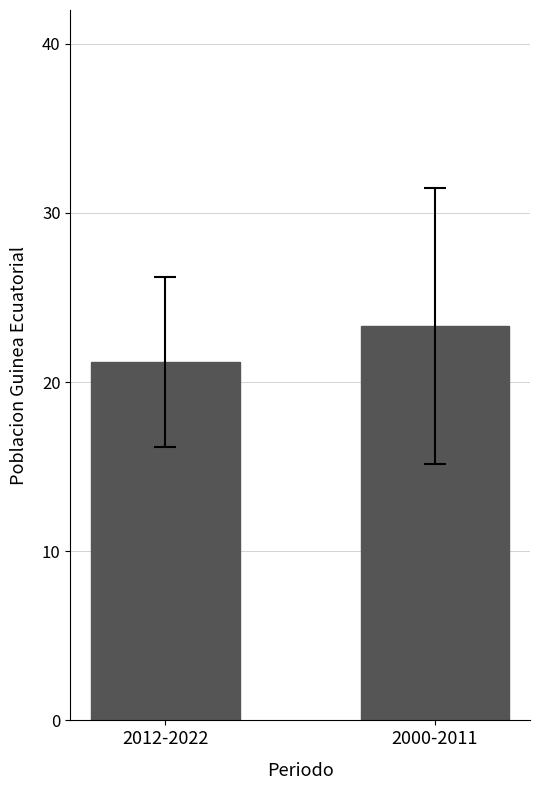

The value at 2000-2011 is 5.7. True or false?

False